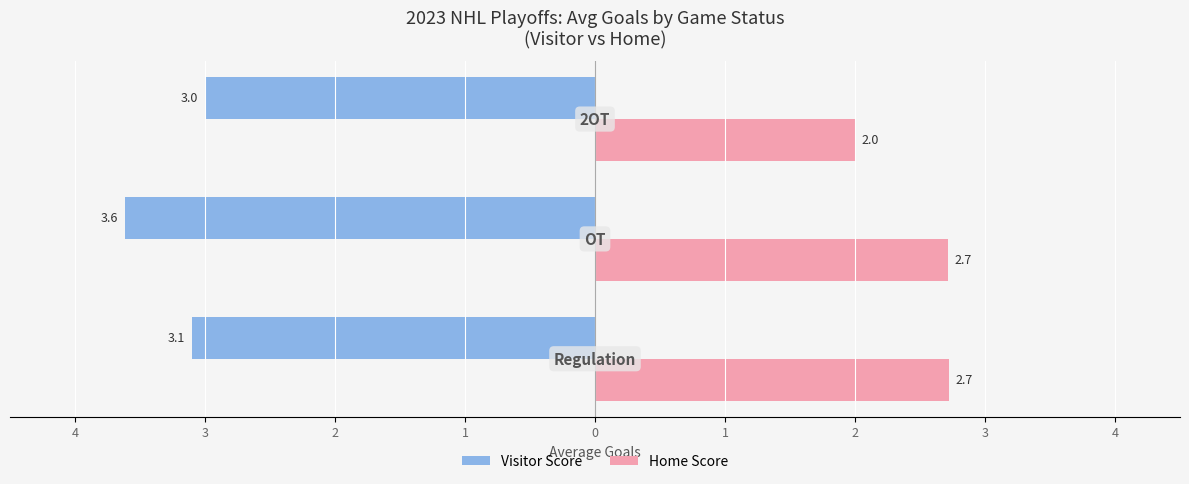

What are all the series names shown in the legend?

Visitor Score, Home Score